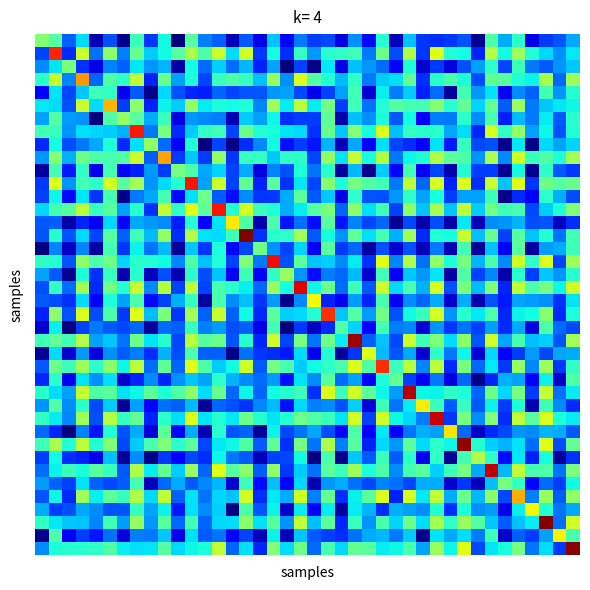

How many data points does each series have?

40